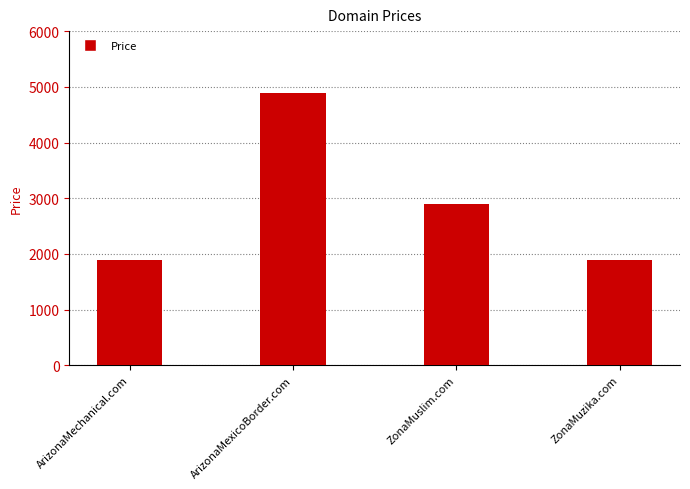

The chart shows a value of 2888 at ZonaMuslim.com. True or false?

True